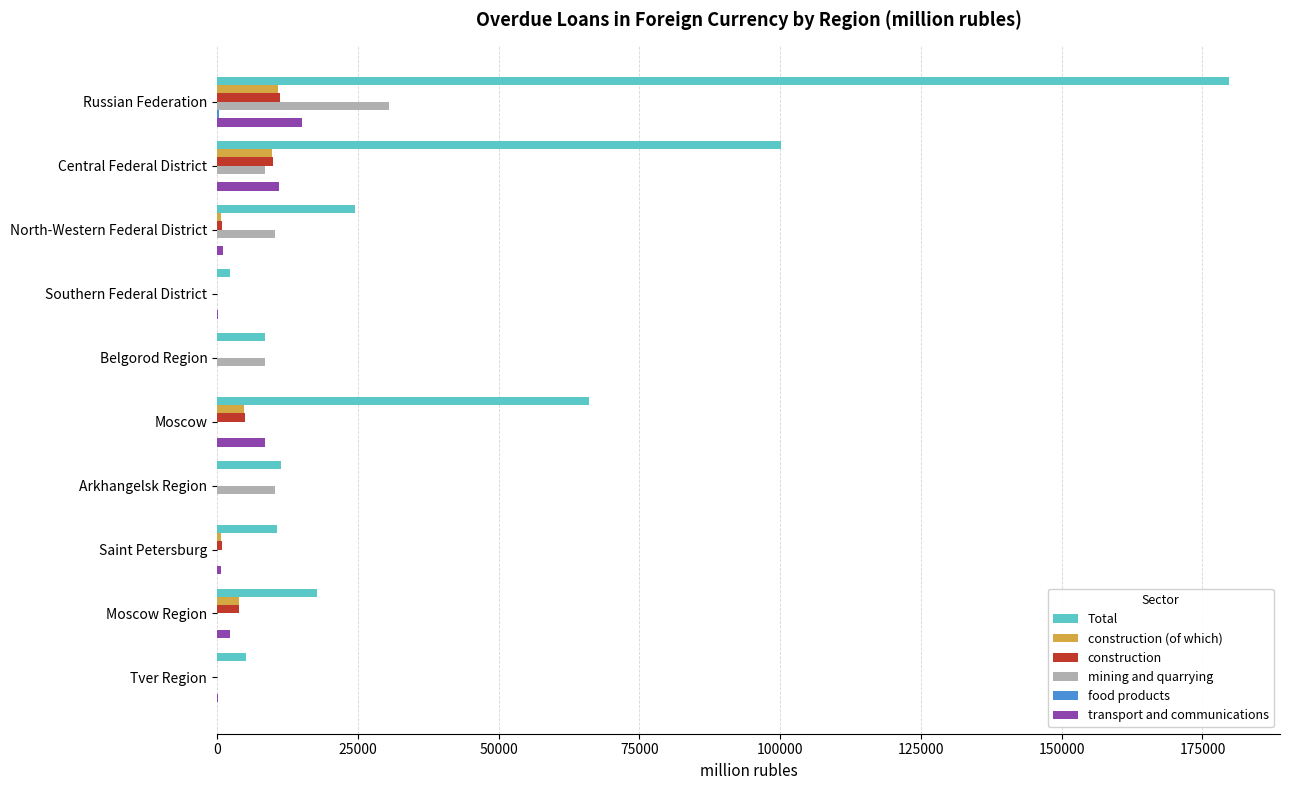

Which label corresponds to the largest value in the chart?

Russian Federation